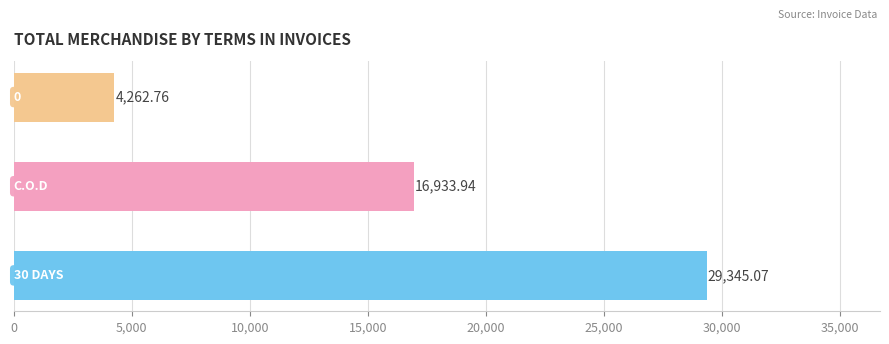

What is the difference between the maximum and minimum values?

25082.3